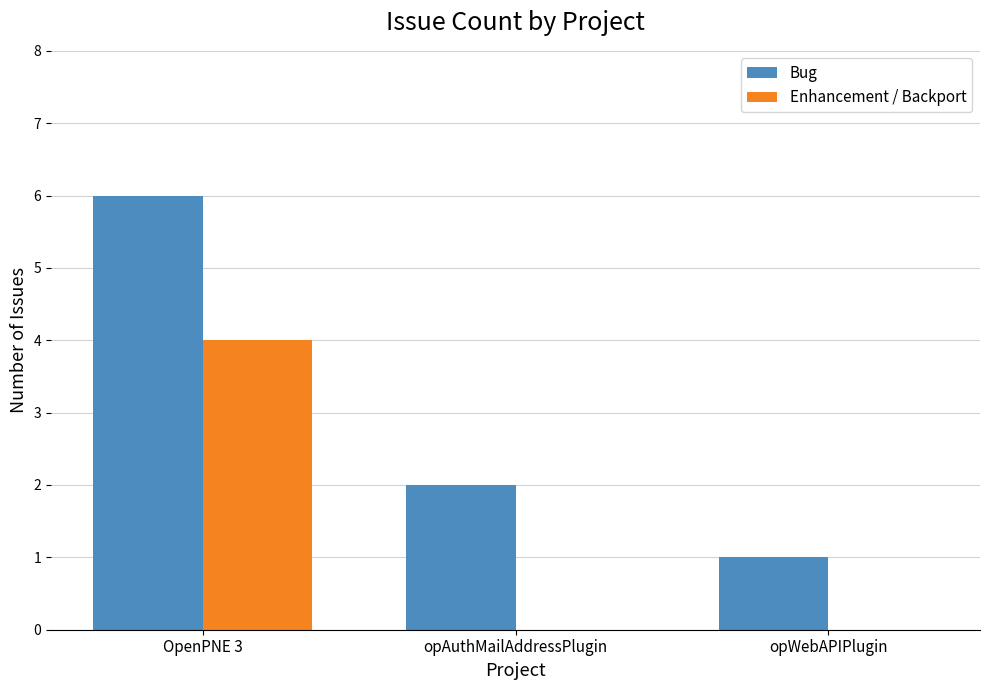

How many groups of bars are there?

3